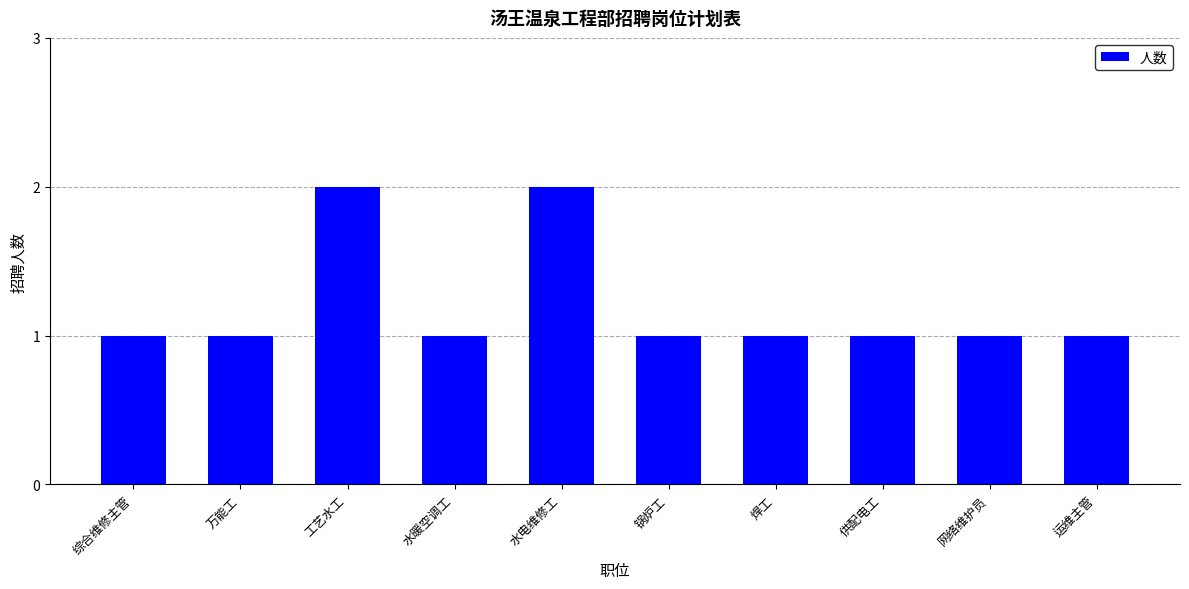

What position from the right is 综合维修主管?

10